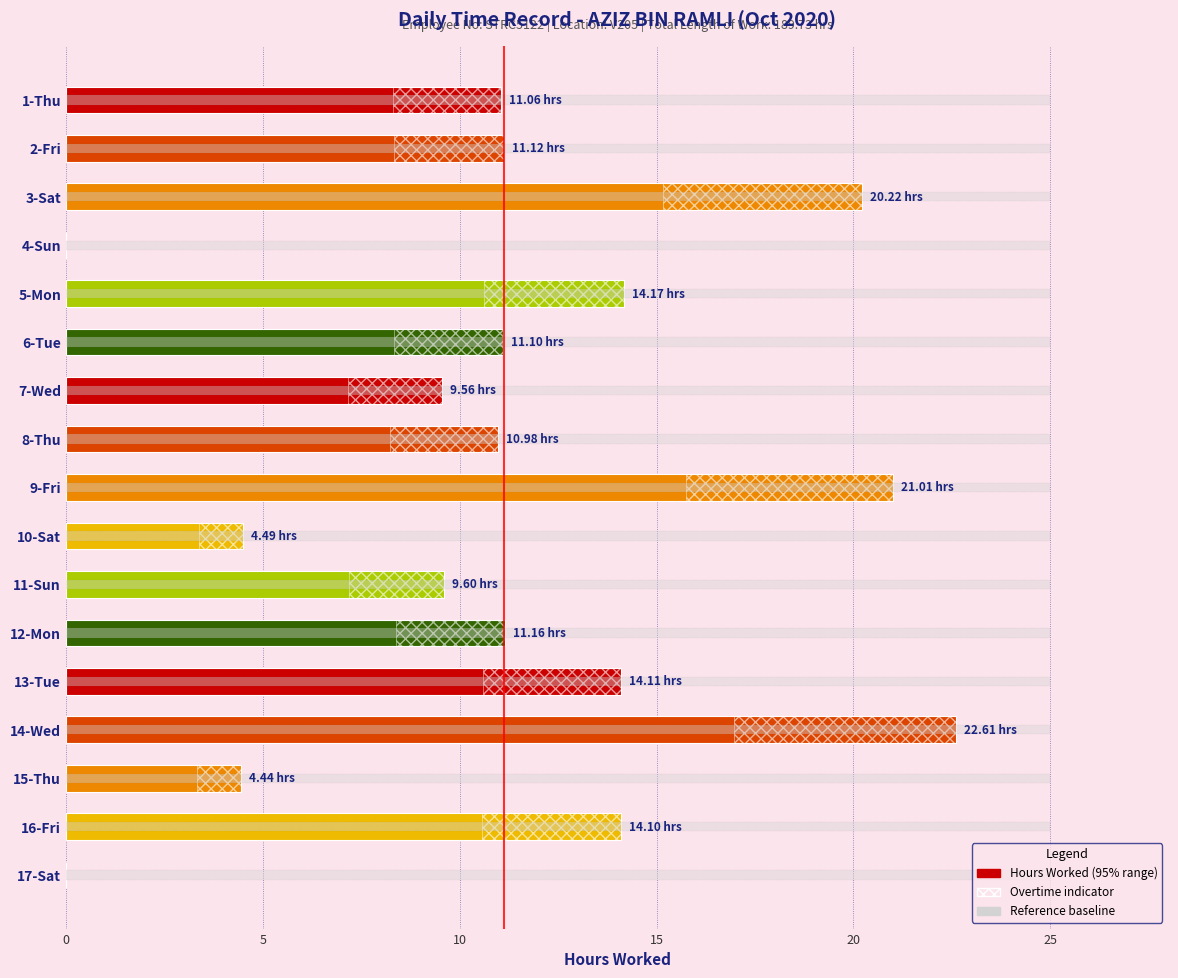

Reading left to right, extract all data points from this chart.

11.1	11.1	20.2	0.0	14.2	11.1	9.6	11.0	21.0	4.5	9.6	11.2	14.1	22.6	4.4	14.1	0.0